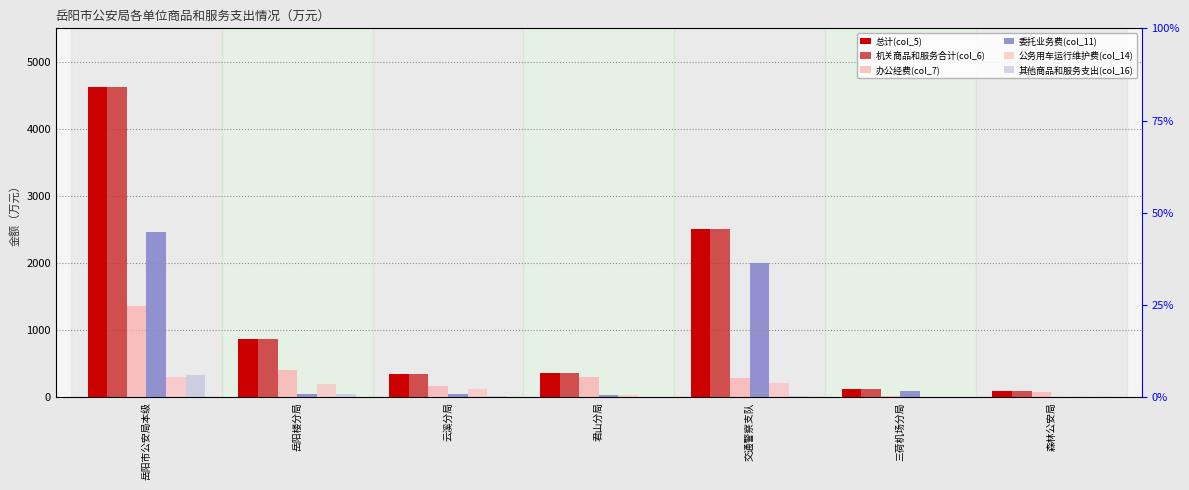

What value does the 办公经费(col_7) series have at 森林公安局?

77.9